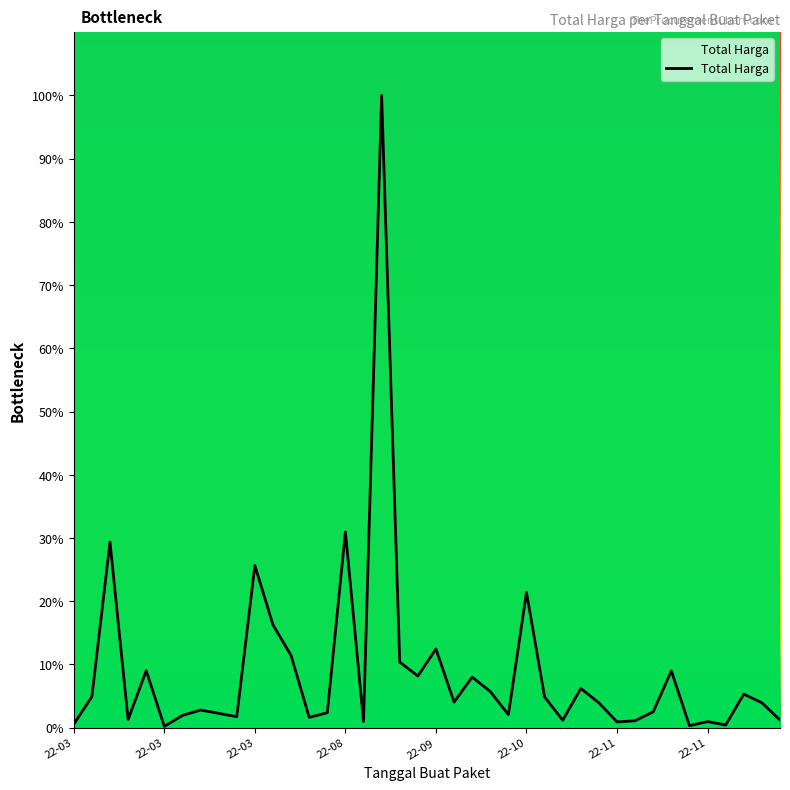

What is the maximum value shown in the chart?

100.0